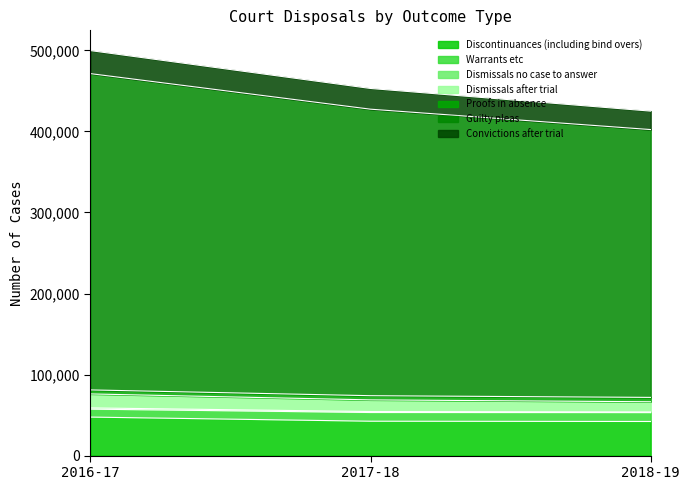

What is the minimum value for Discontinuances (including bind overs)?

42078